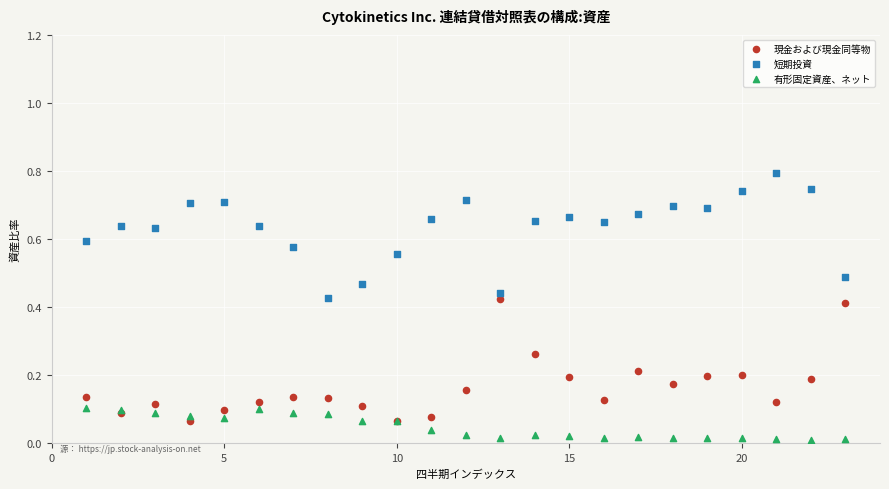

Which series contains the lowest Y value?

有形固定資産、ネット